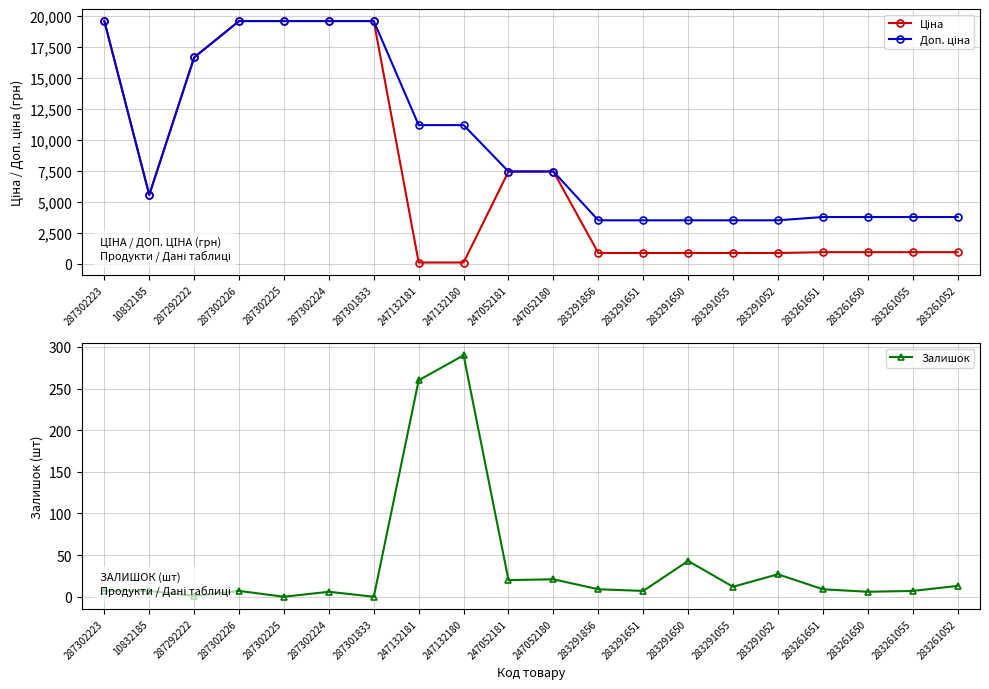

The value of Ціна at 287302223 is 19564.9. True or false?

True